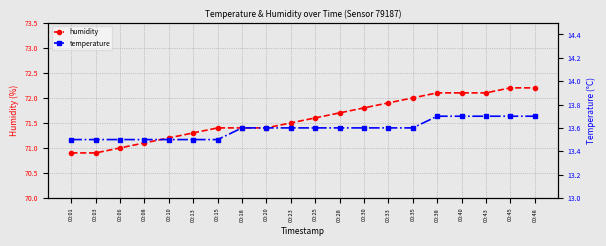

Which category has the highest value in the temperature series?

00:38